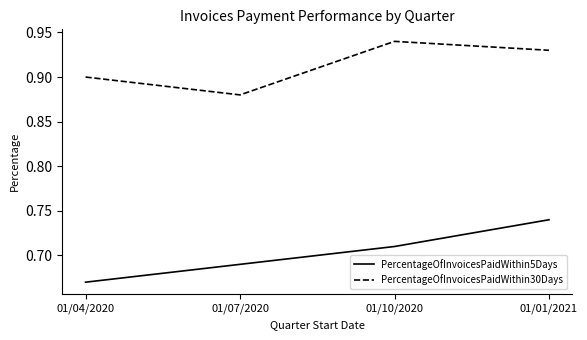

Does the chart have visible grid lines?

No